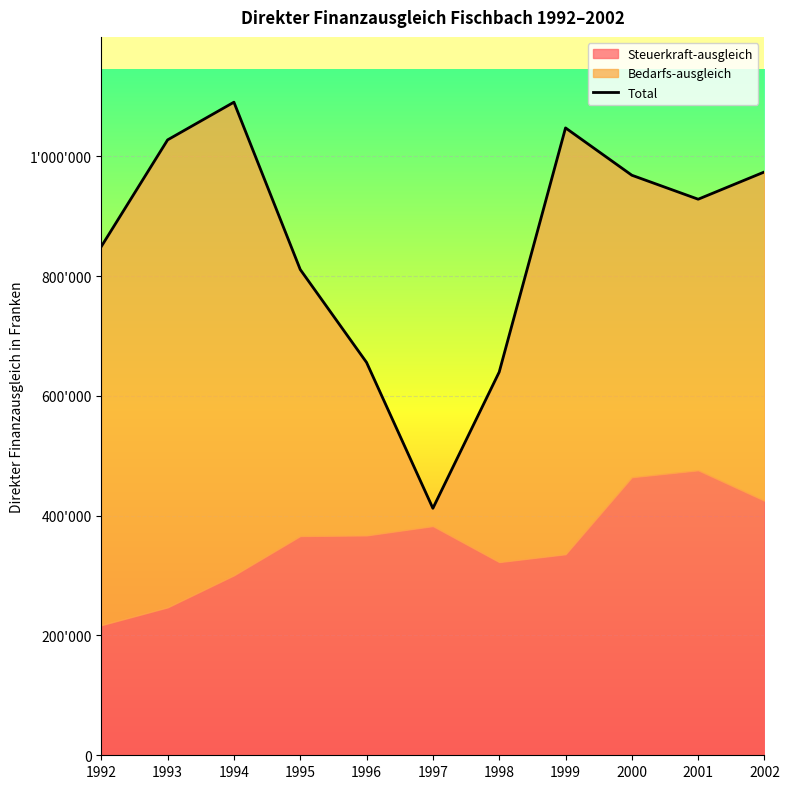

Rank the categories by value from lowest to highest.

1997, 1998, 1996, 1995, 1992, 2001, 2000, 2002, 1993, 1999, 1994